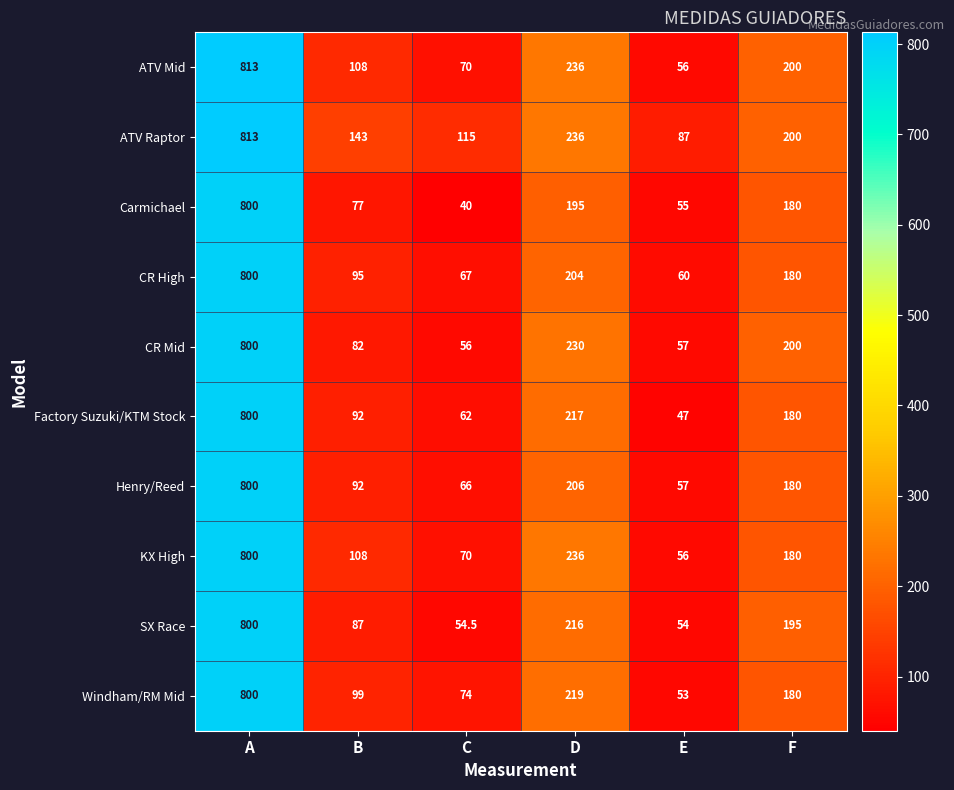

List the labels in order of CR Mid value, largest first.

A, D, F, B, E, C